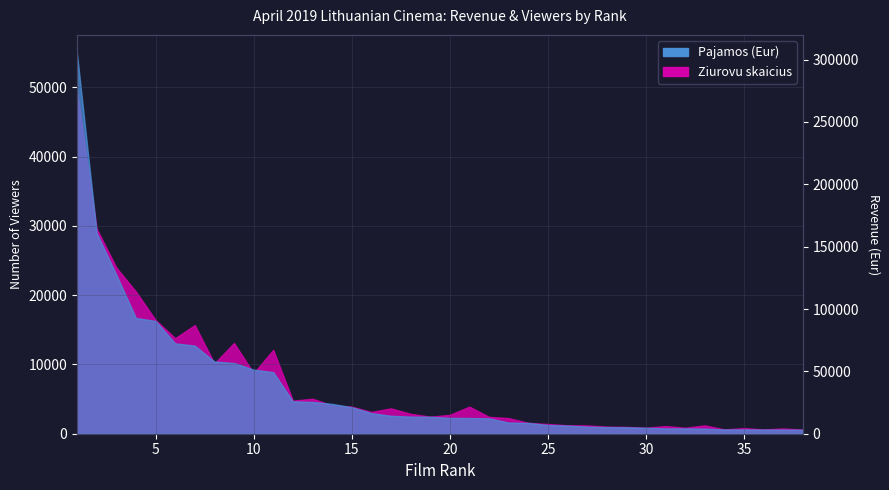

How many data points are above 13591?

18